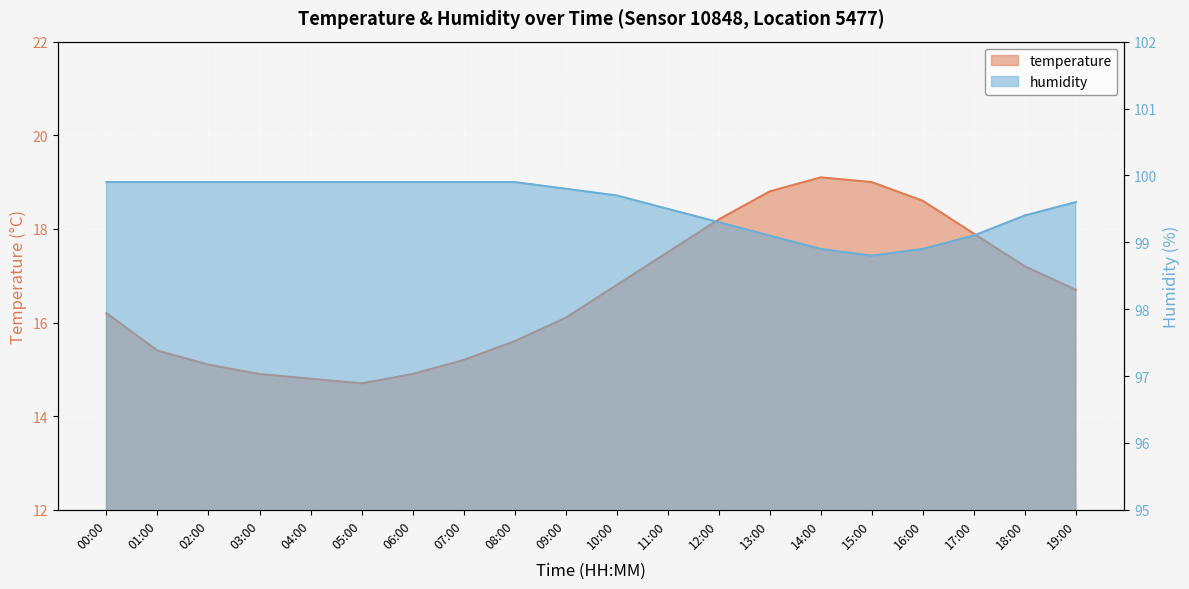

Where is the first local maximum for temperature?

14:00